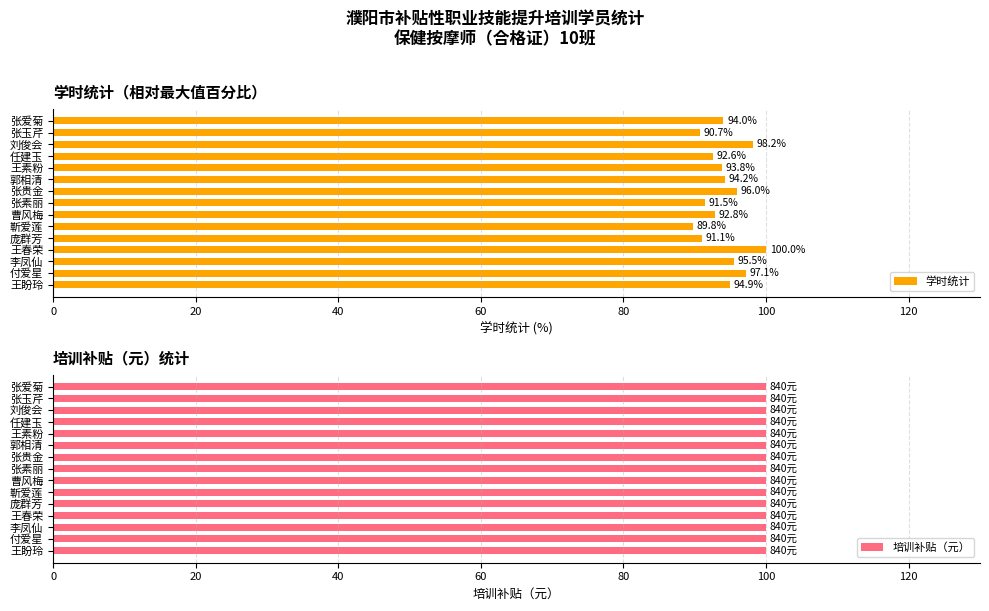

What is the difference between the second highest and minimum values in the 学时统计 series?

8.4